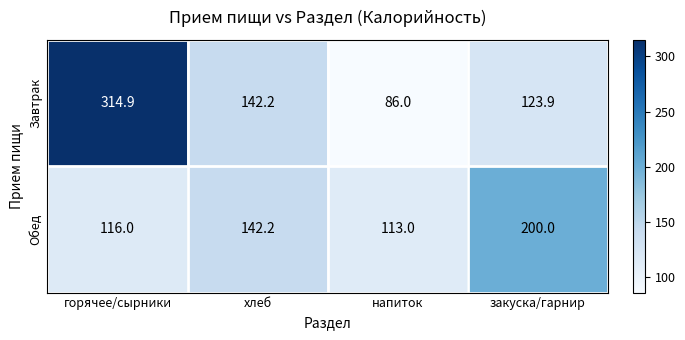

Reading left to right, list all the values displayed in this chart.

Завтрак: горячее/сырники=314.9	хлеб=142.2	напиток=86.0	закуска/гарнир=123.9
Обед: горячее/сырники=116.0	хлеб=142.2	напиток=113.0	закуска/гарнир=200.0